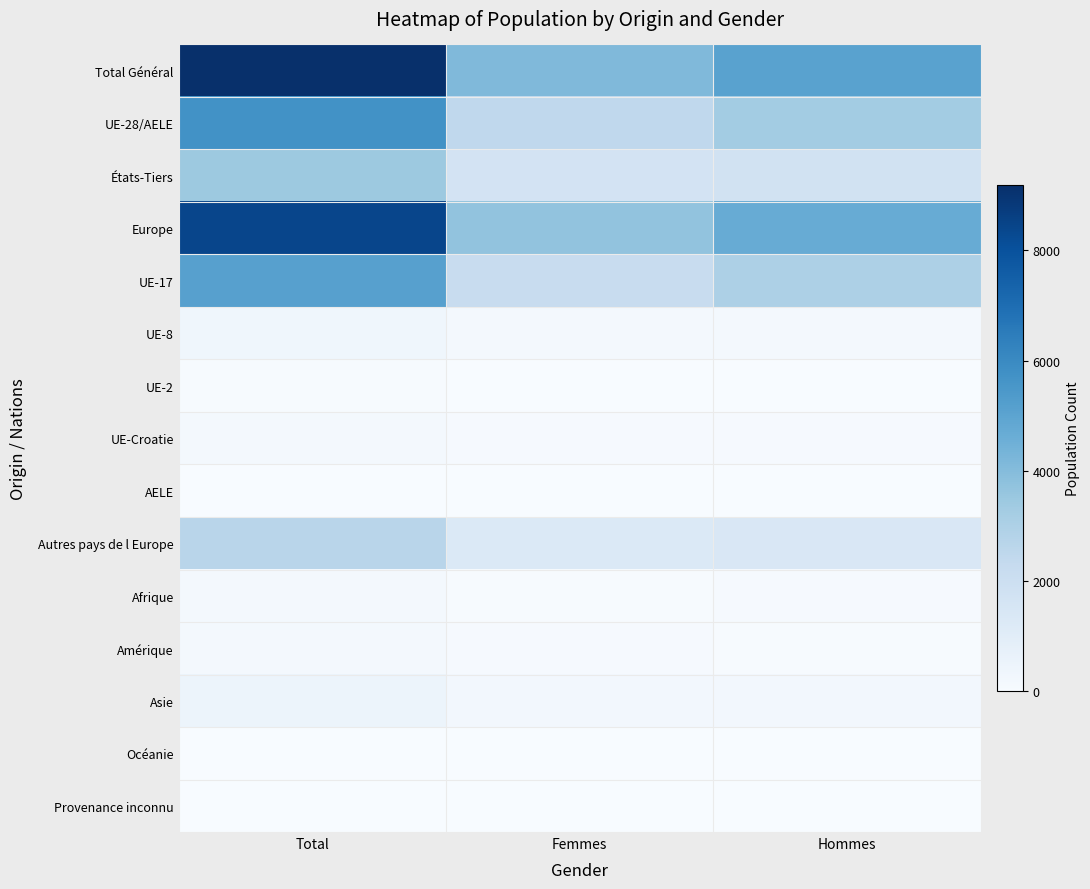

Reading left to right, transcribe all the data shown in this chart.

Total Général: Total=9184	Femmes=4111	Hommes=5073
UE-28/AELE: Total=5732	Femmes=2441	Hommes=3291
États-Tiers: Total=3452	Femmes=1670	Hommes=1782
Europe: Total=8397	Femmes=3715	Hommes=4682
UE-17: Total=5149	Femmes=2171	Hommes=2978
UE-8: Total=346	Femmes=156	Hommes=190
UE-2: Total=66	Femmes=31	Hommes=35
UE-Croatie: Total=152	Femmes=72	Hommes=80
AELE: Total=19	Femmes=11	Hommes=8
Autres pays de l Europe: Total=2665	Femmes=1274	Hommes=1391
Afrique: Total=166	Femmes=68	Hommes=98
Amérique: Total=148	Femmes=104	Hommes=44
Asie: Total=467	Femmes=220	Hommes=247
Océanie: Total=4	Femmes=2	Hommes=2
Provenance inconnu: Total=2	Femmes=2	Hommes=0